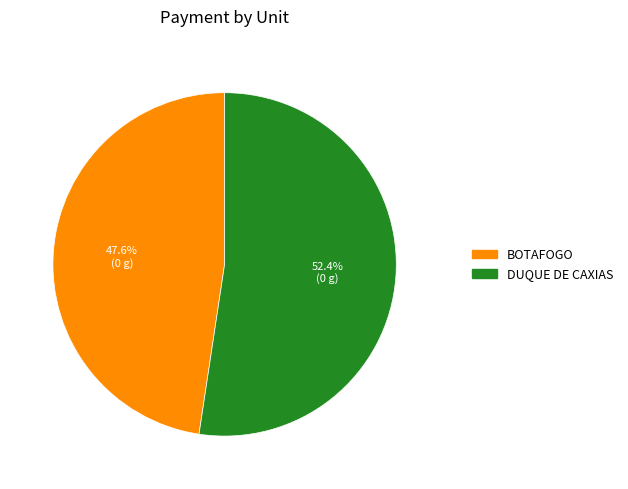

How much of the chart is everything except BOTAFOGO?

52.4%